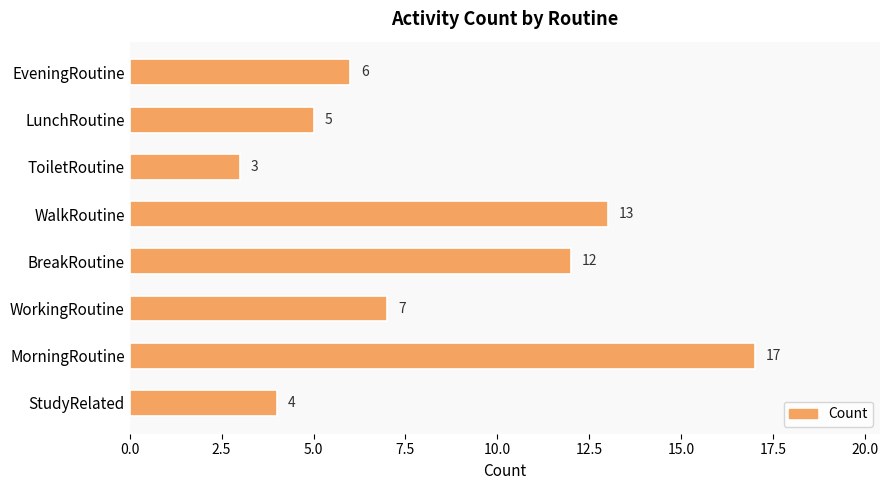

Rank the categories by value from highest to lowest.

MorningRoutine, WalkRoutine, BreakRoutine, WorkingRoutine, EveningRoutine, LunchRoutine, StudyRelated, ToiletRoutine